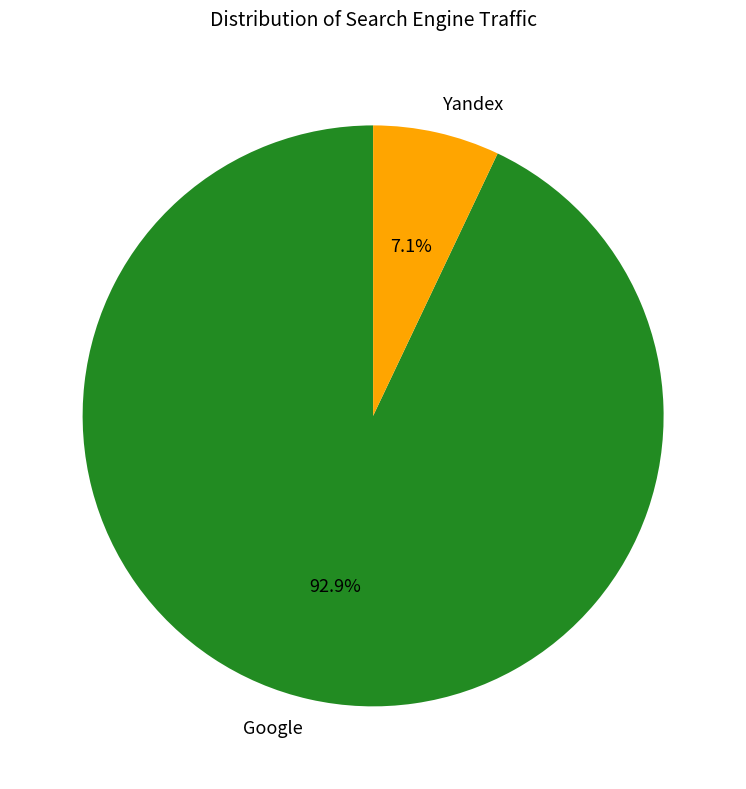

Between Yandex and Google, which is larger?

Google